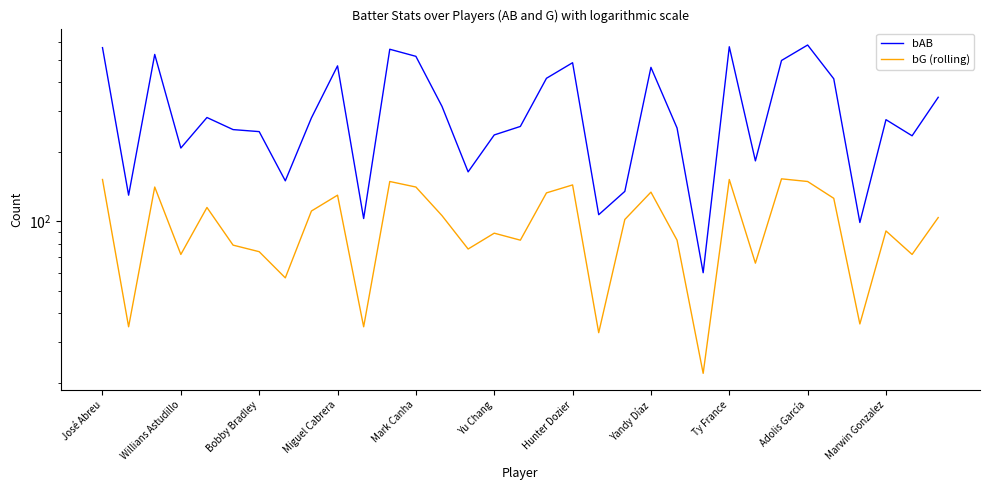

True or false: bG (rolling) has more than 1 points higher than both neighbors.

True